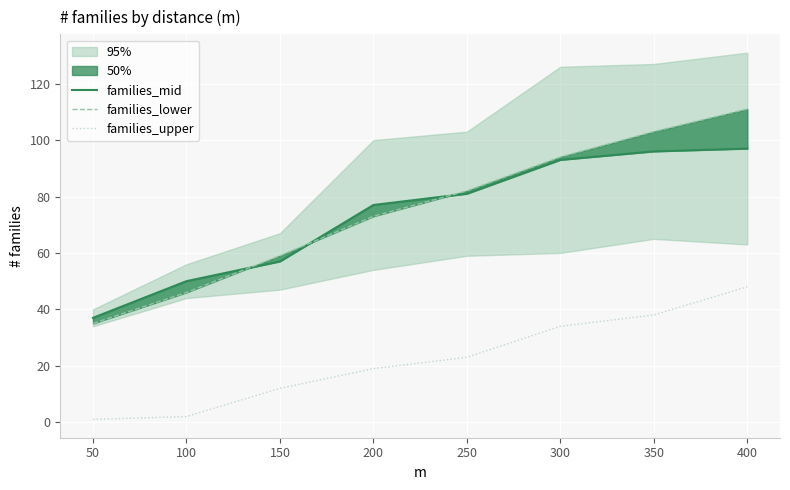

True or false: families_mid has more than 0 points higher than both neighbors.

False